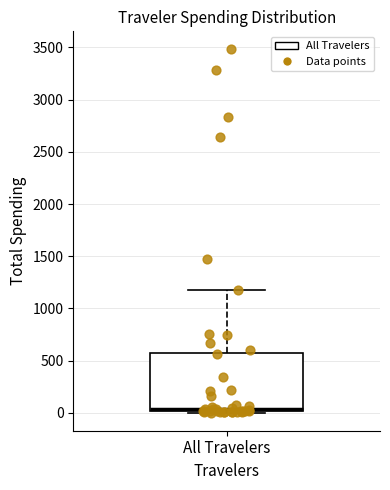

Transcribe this box plot: give where the median line is, the range the box spans, and where the two whiskers end, as read against the y-axis. The values are not printed on the chart, so give them approximately, as read against the axis.

median 50, box 0 to 550, whiskers 0 to 1150